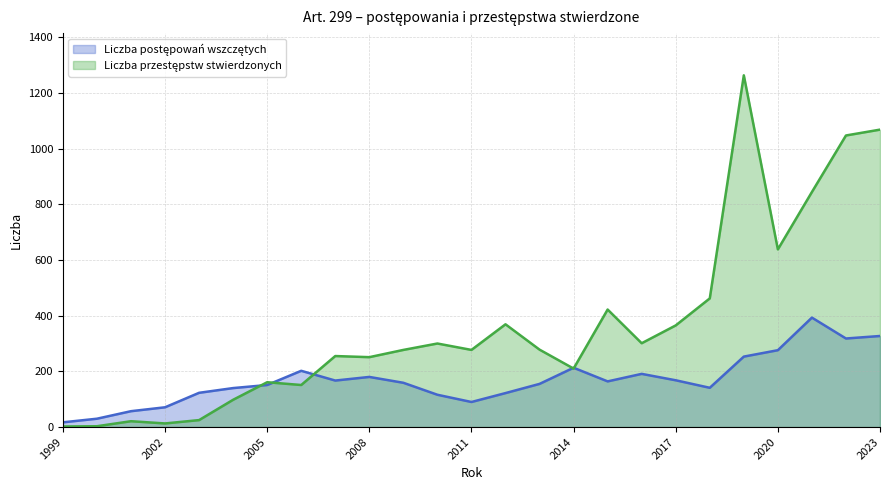

List the series in order of their peak value, lowest first.

Liczba postępowań wszczętych, Liczba przestępstw stwierdzonych